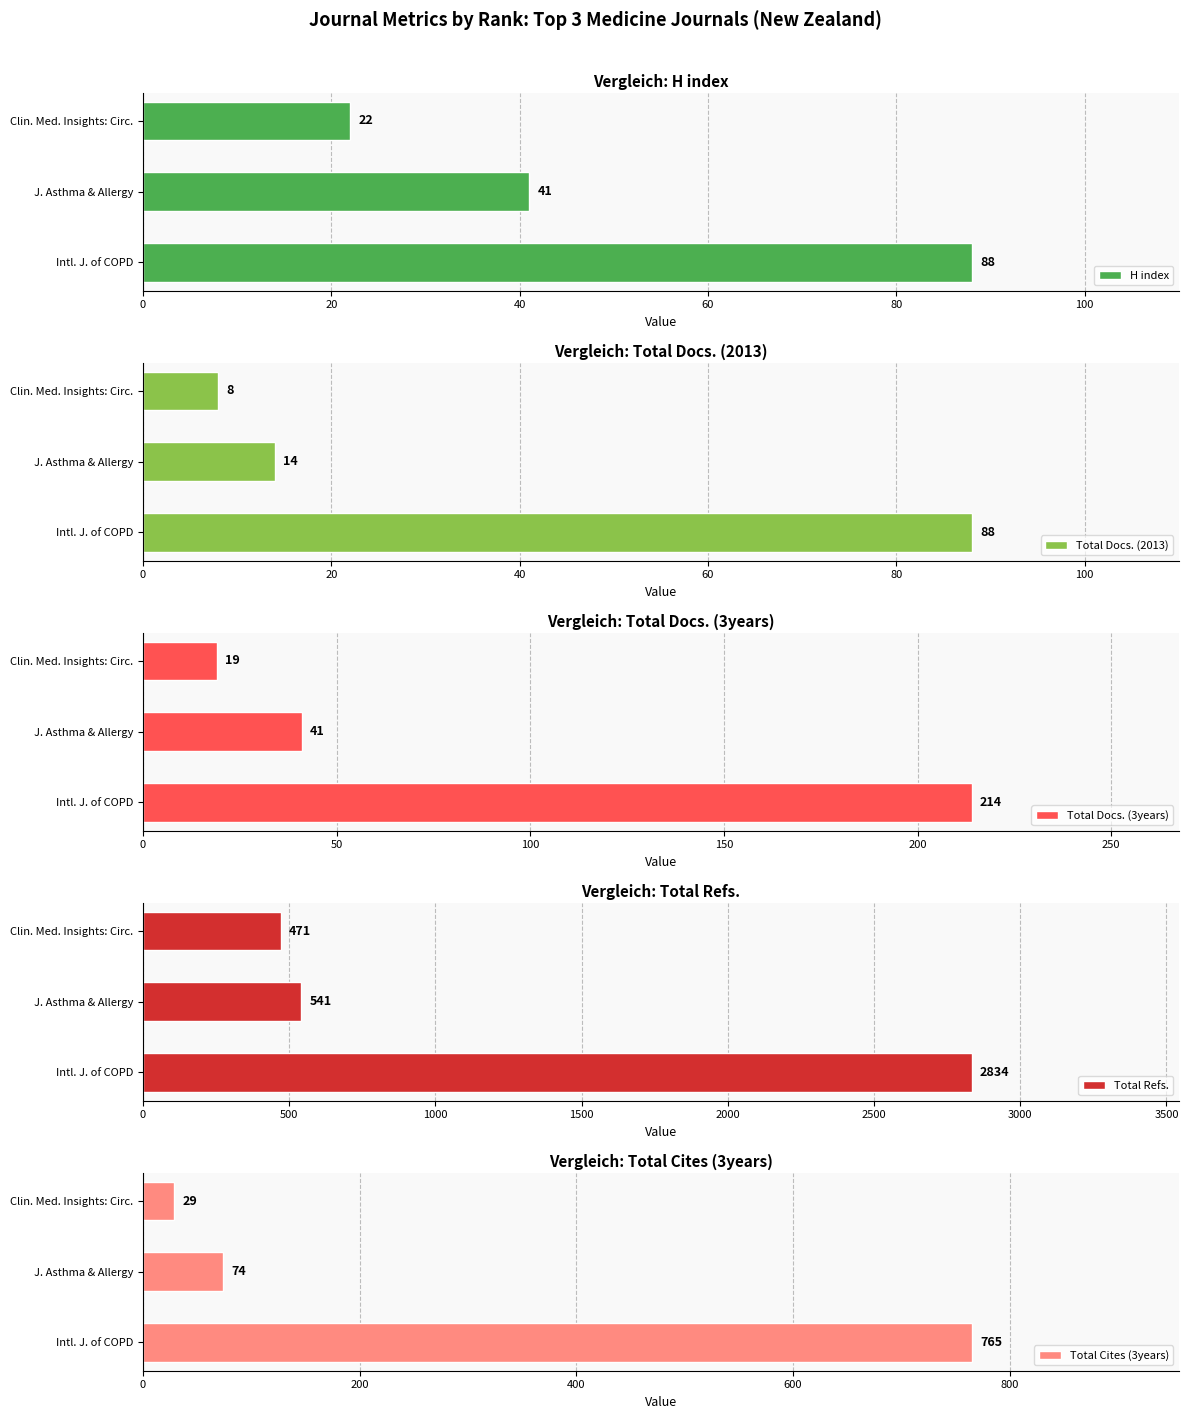

Which category has the lowest value in the H index series?

Clin. Med. Insights: Circ.